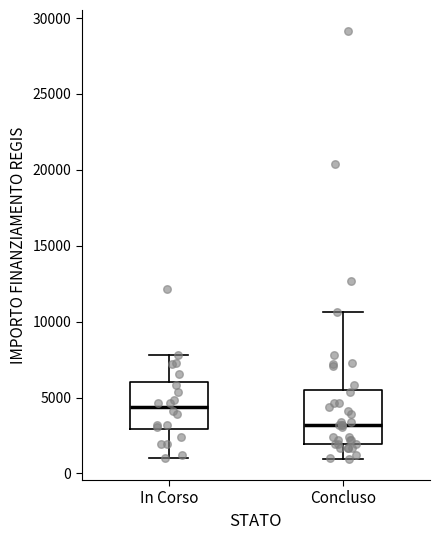

Where does the lower whisker of the box for Concluso end on the y-axis? The values are not printed on the chart, so give them approximately, as read against the axis.

1000